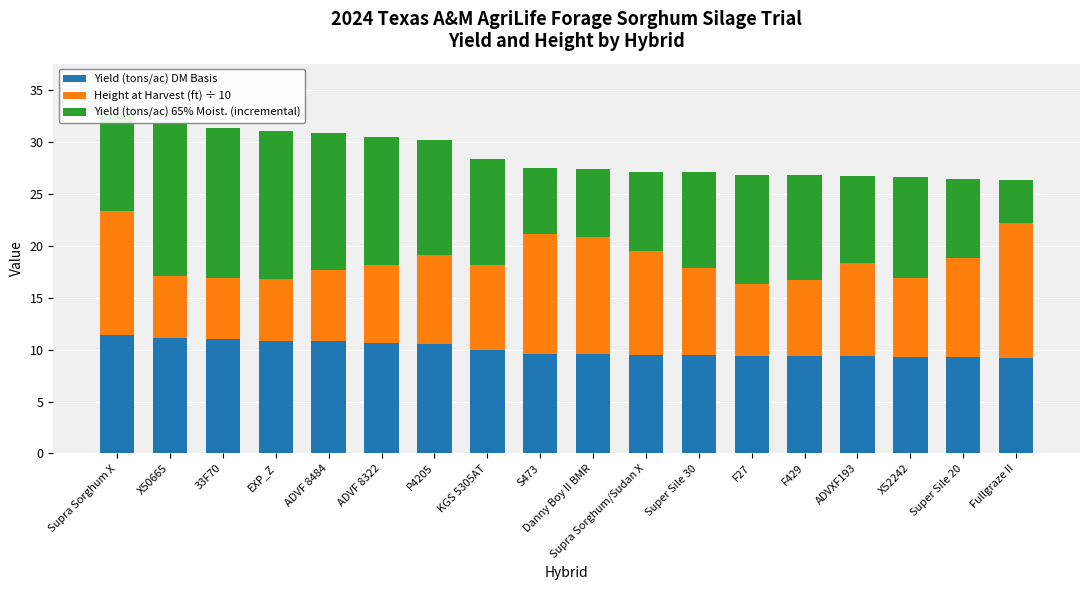

What is the total value across all series at P4205?

30.2